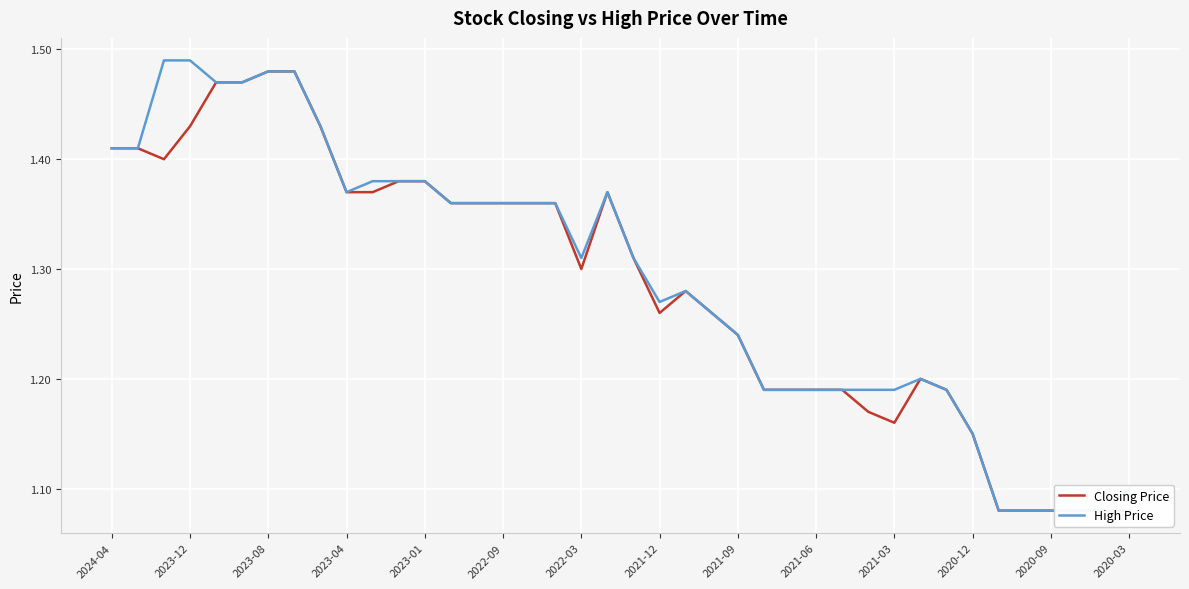

What is the total value across all series at 14?

2.7